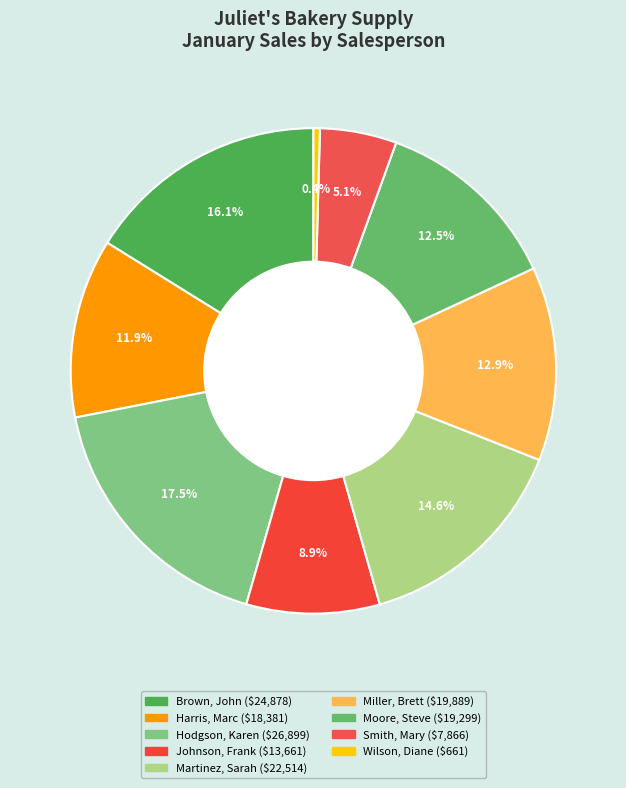

Is it true that Moore, Steve is 13% of the pie?

True